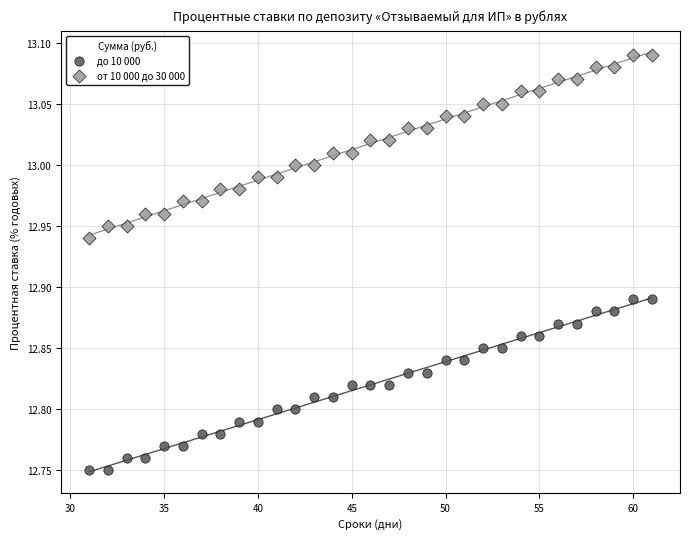

Which series reaches the minimum Y coordinate?

до 10 000